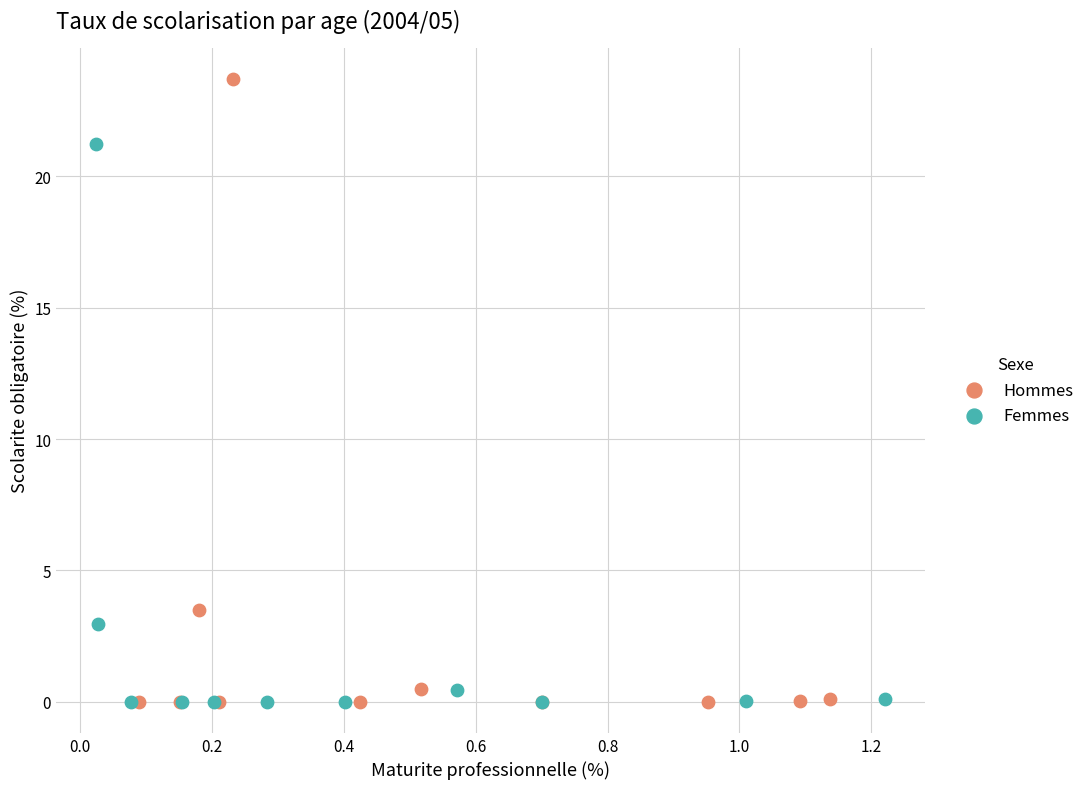

Which series has the widest spread of Y values?

Hommes